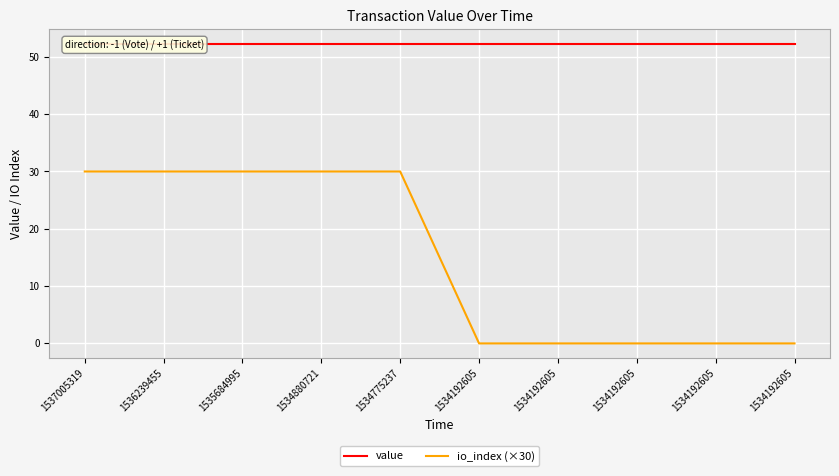

True or false: value and io_index (×30) intersect in this chart.

False